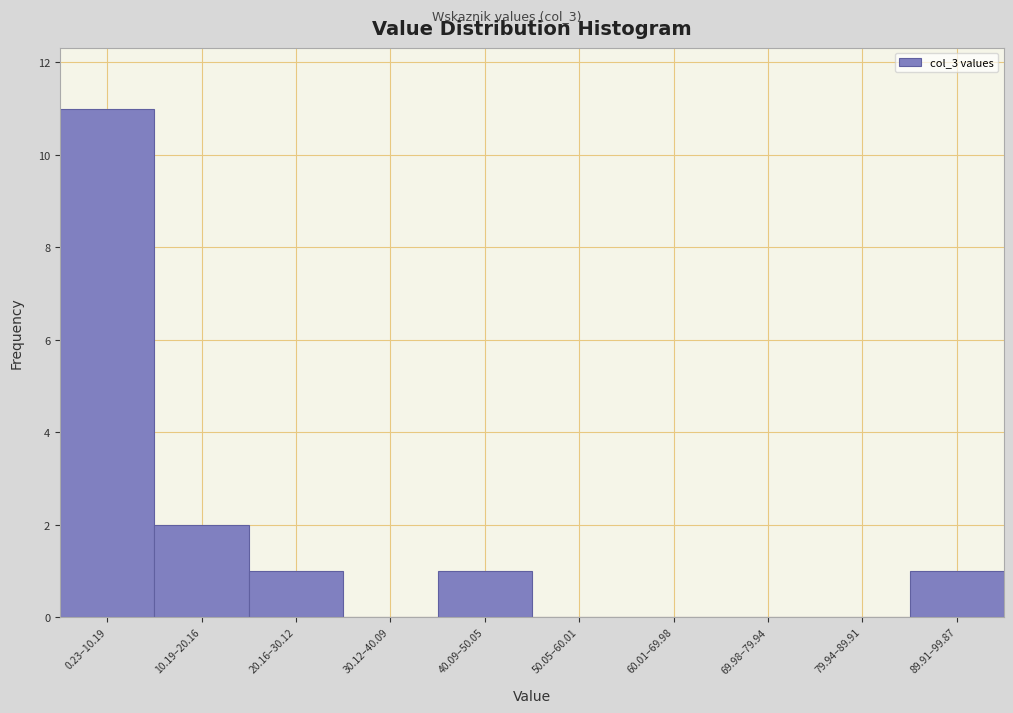

Reading left to right, what are all the values shown in this chart?

0.23–10.19=11	10.19–20.16=2	20.16–30.12=1	30.12–40.09=0	40.09–50.05=1	50.05–60.01=0	60.01–69.98=0	69.98–79.94=0	79.94–89.91=0	89.91–99.87=1